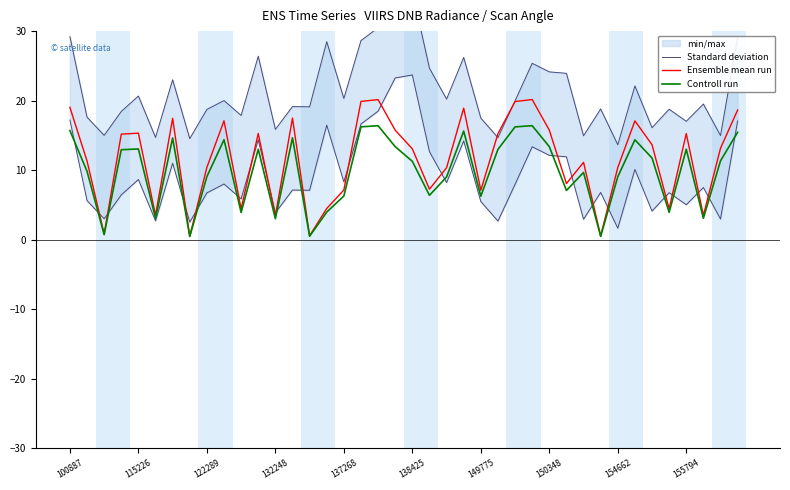

Is it true that Controll run equals 13.1 at 115226?

True